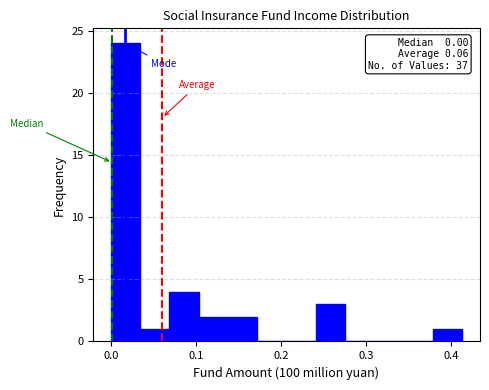

Read against the x-axis, roughly where is the centre of the tallest bar?

0.02